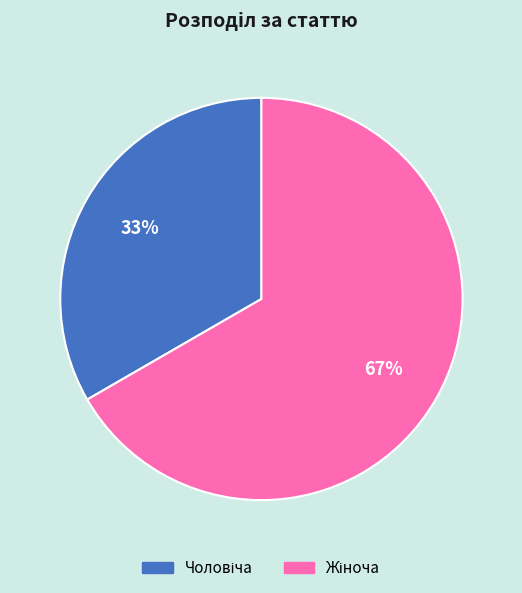

To the nearest percent, what is the average slice percentage?

50%